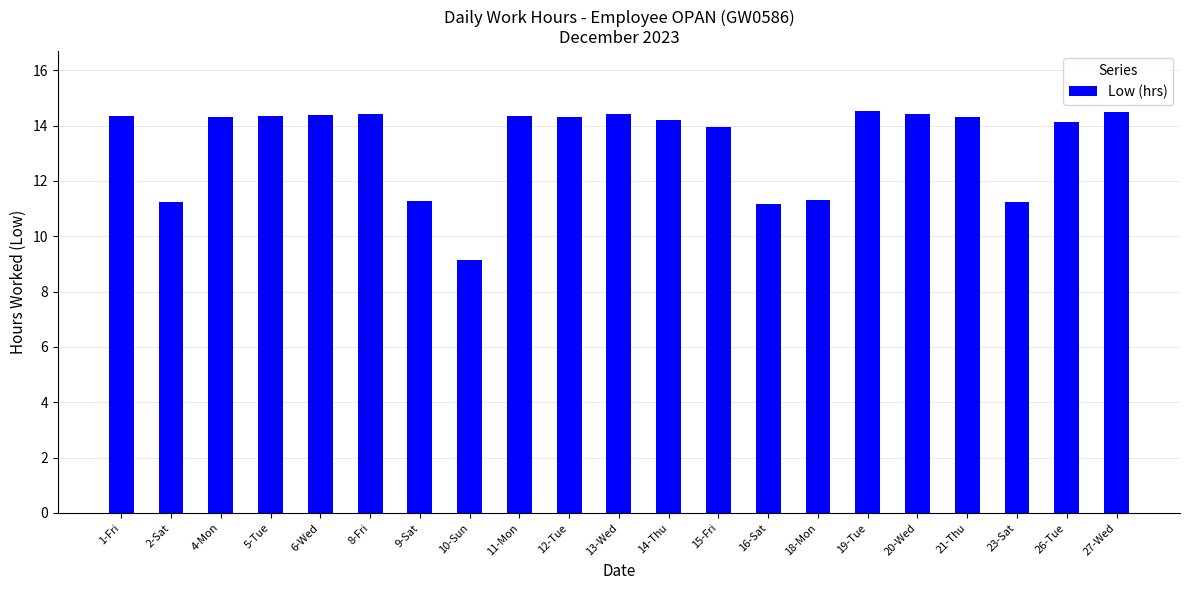

At which label does the data first exceed 14?

1-Fri